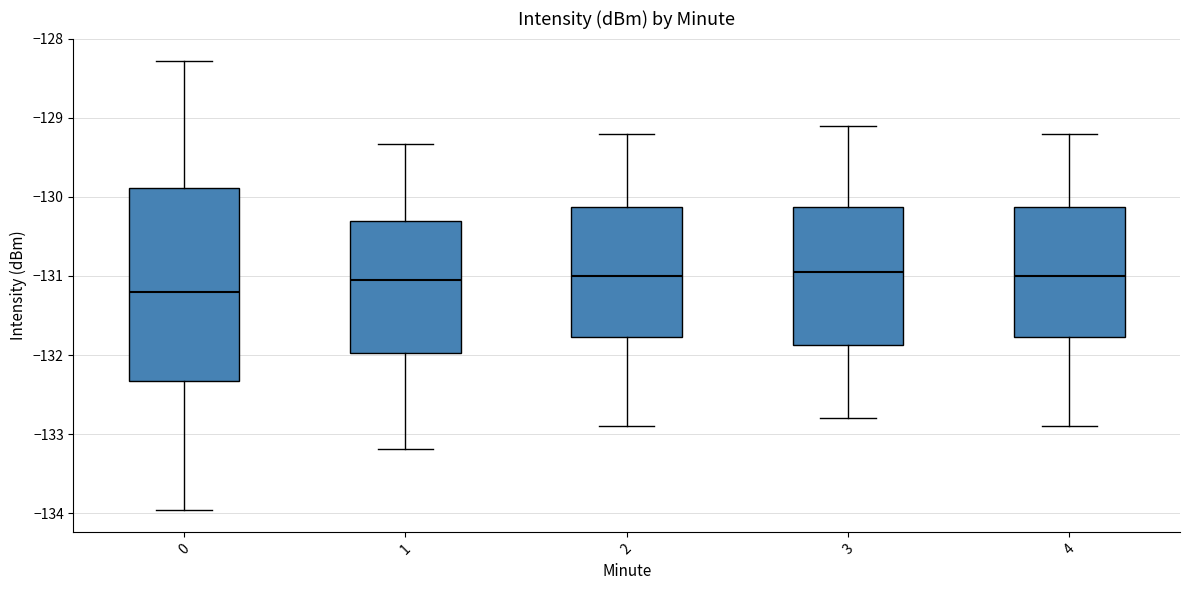

Reading left to right, transcribe this box plot: for each box, give where its median line is, the range the box spans, and where its two whiskers end, as read against the y-axis. The values are not printed on the chart, so give them approximately, as read against the axis.

0: median -131.2, box -132.3 to -129.9, whiskers -134.0 to -128.3
1: median -131.0, box -132.0 to -130.3, whiskers -133.2 to -129.3
2: median -131.0, box -131.8 to -130.1, whiskers -132.9 to -129.2
3: median -130.9, box -131.9 to -130.1, whiskers -132.8 to -129.1
4: median -131.0, box -131.8 to -130.1, whiskers -132.9 to -129.2